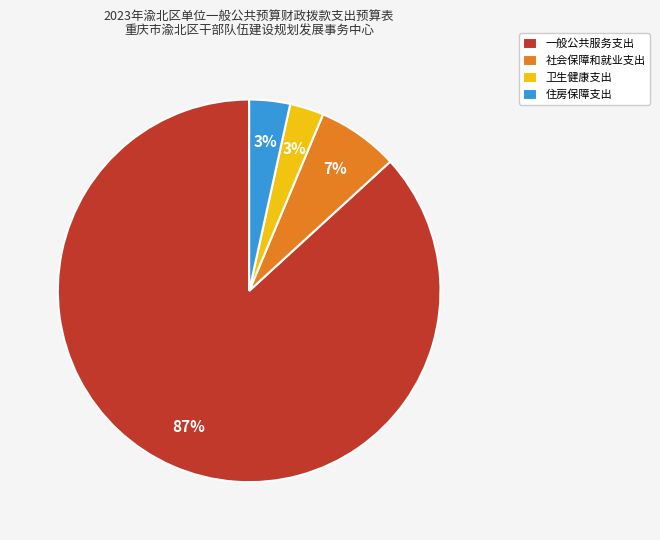

Which category accounts for the majority?

一般公共服务支出